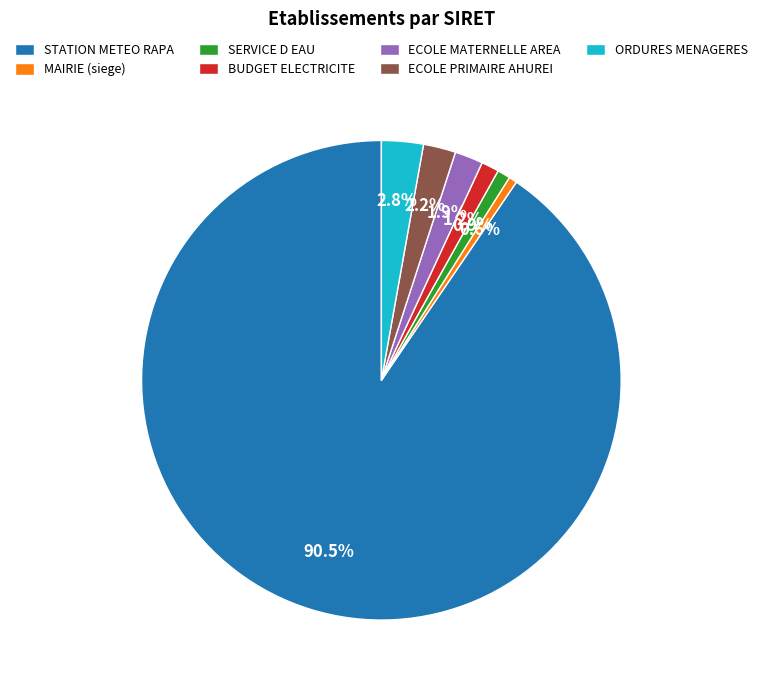

Is there a majority slice in this chart?

Yes